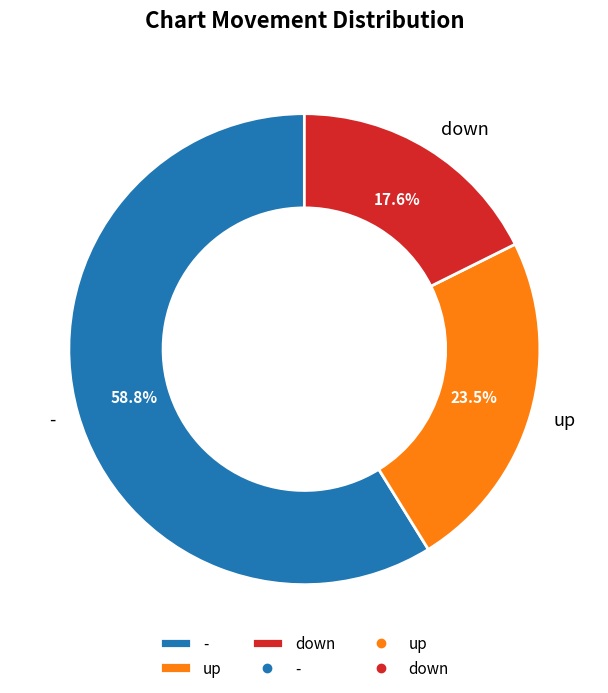

True or false: down accounts for 18% of the total.

True